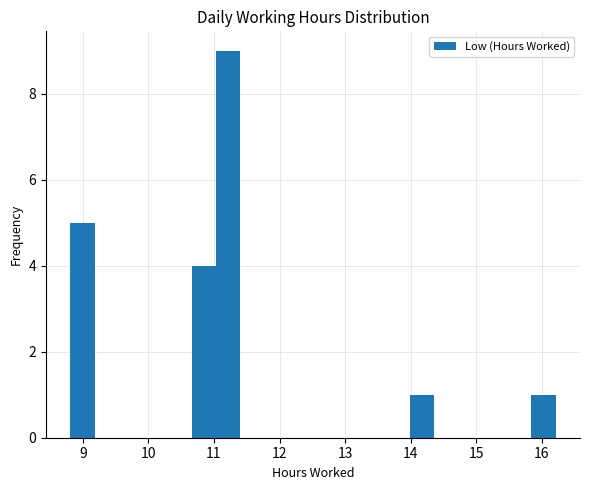

Around what value on the x-axis is the tallest bar? Give the approximate position of its centre, as read against the axis.

11.2